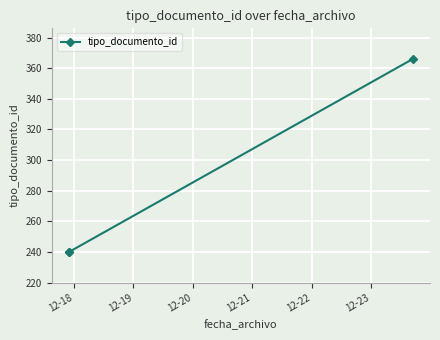

What is the average value?

282